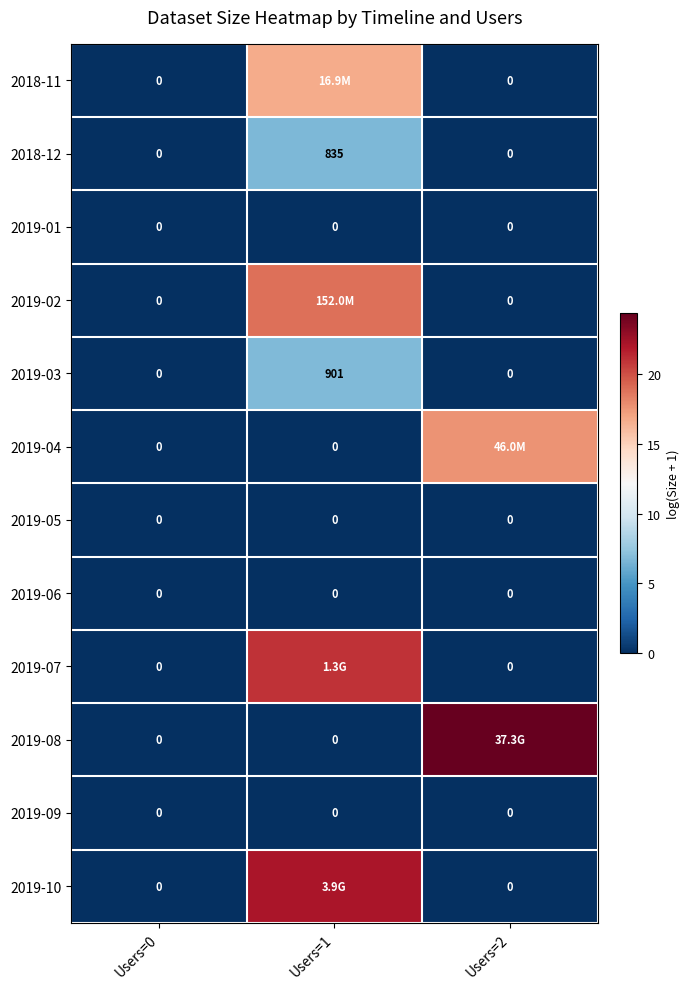

What is the sum of the 2019-08 values at Users=0 and Users=2?

24.3